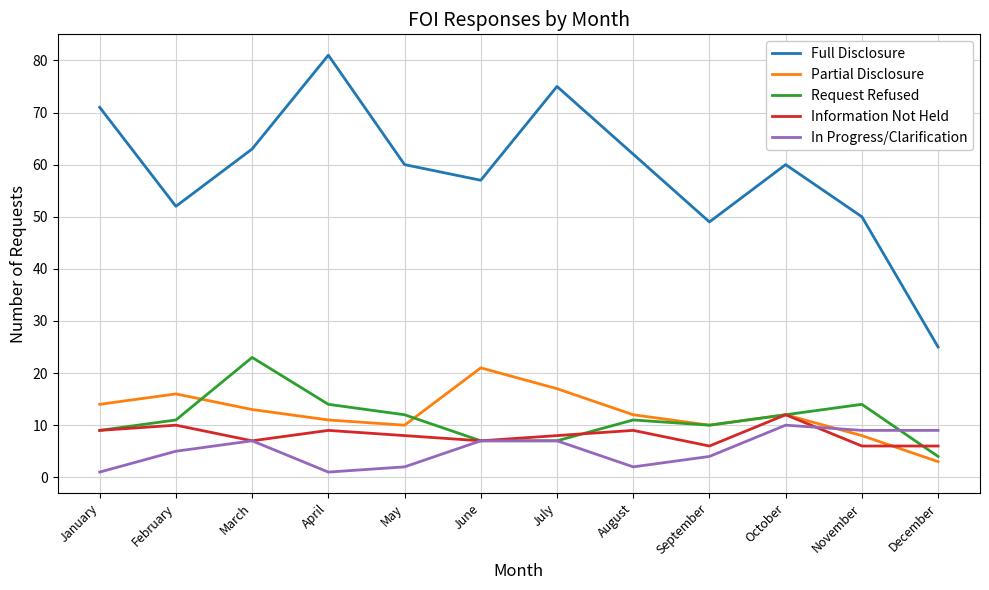

True or false: Information Not Held has more than 1 points higher than both neighbors.

True